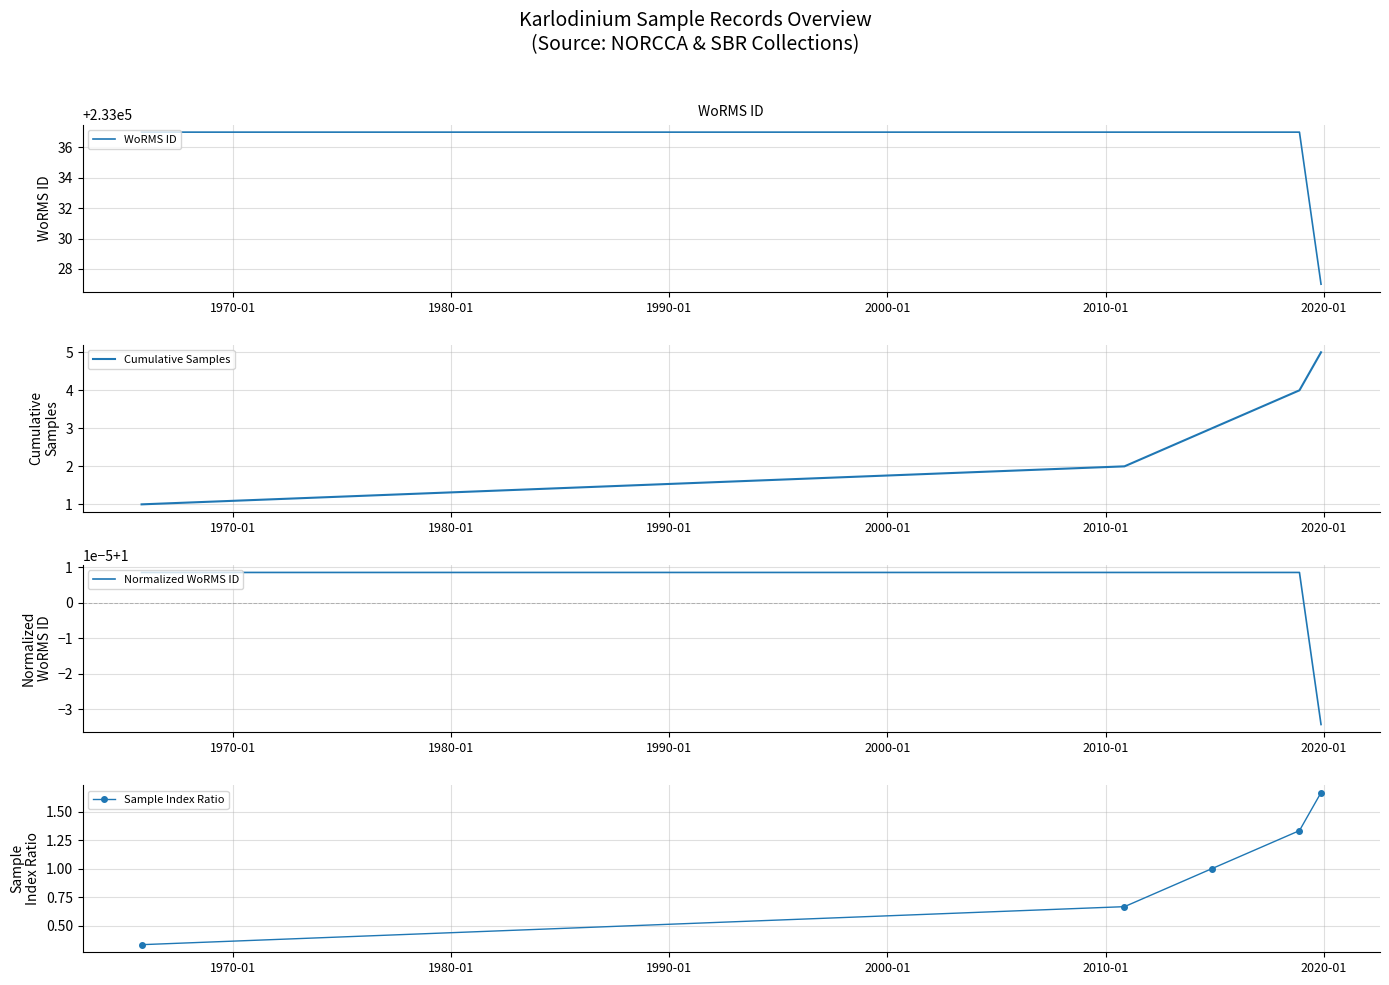

What is the highest value of the WoRMS ID series?

233037